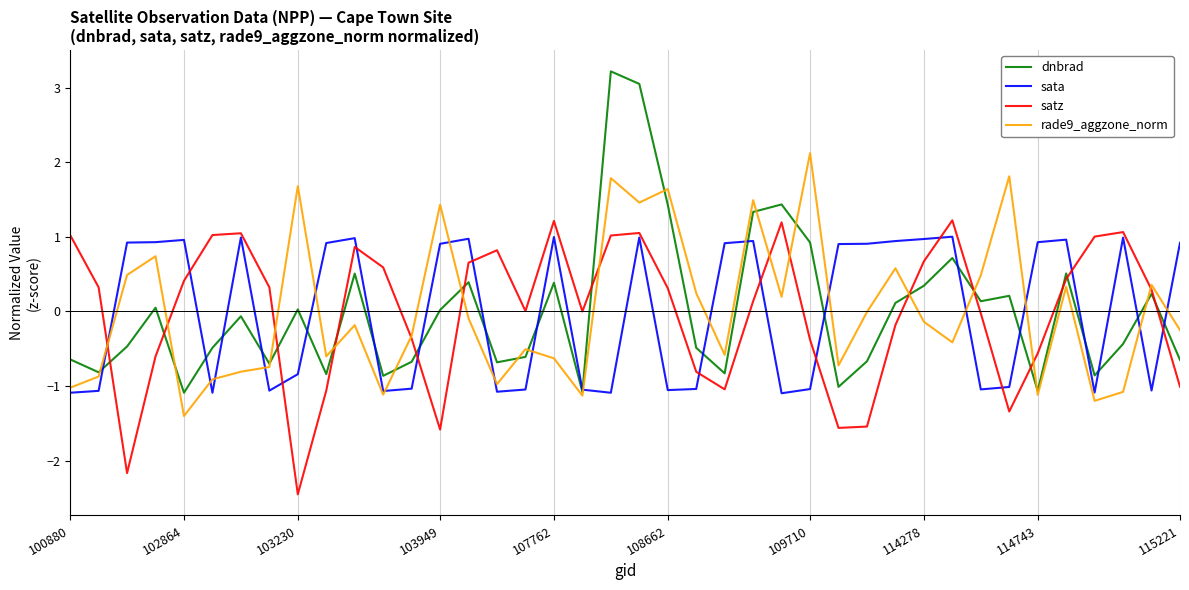

What is the maximum value for sata?

1.0